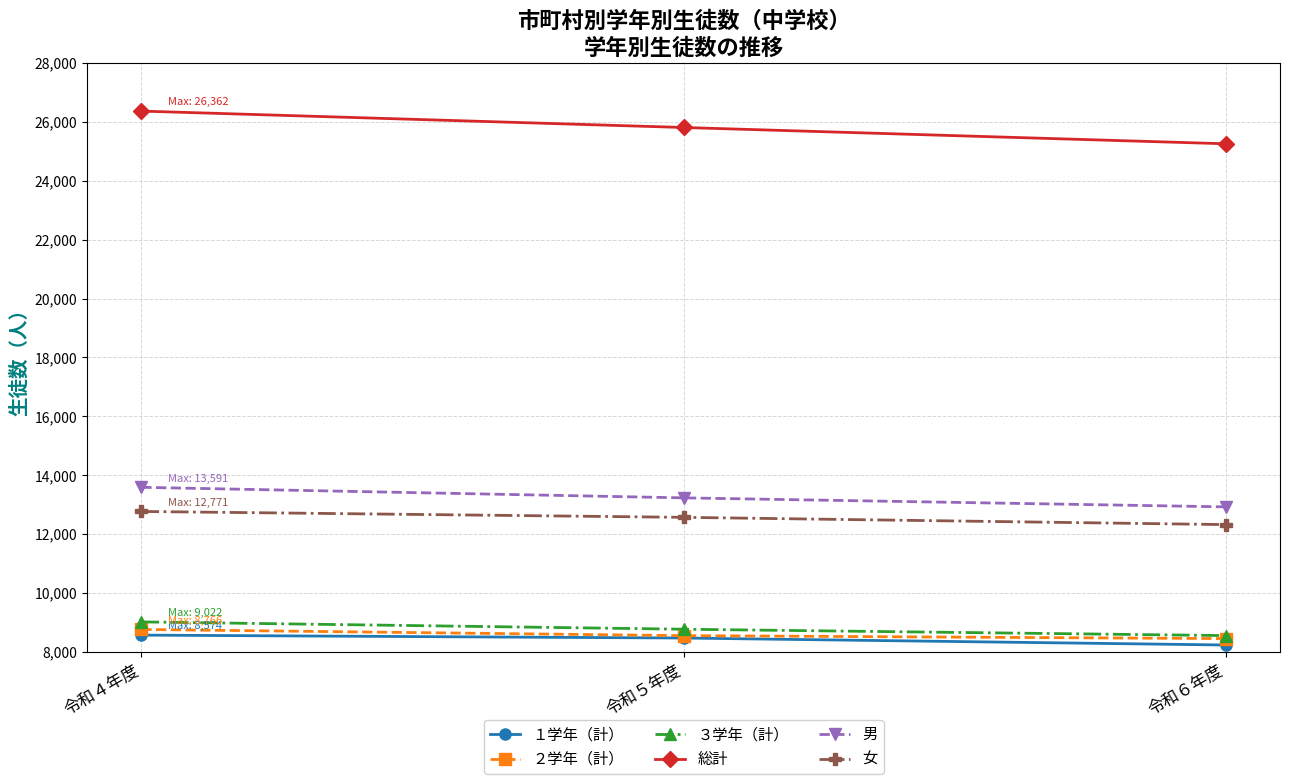

The 男 series shows 19830 at 令和６年度. True or false?

False